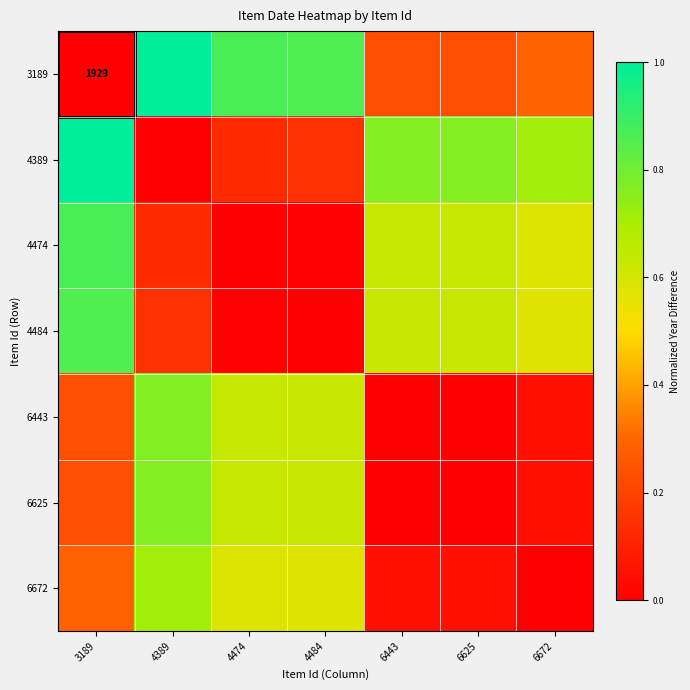

At which category is the sum across all series the highest?

4389